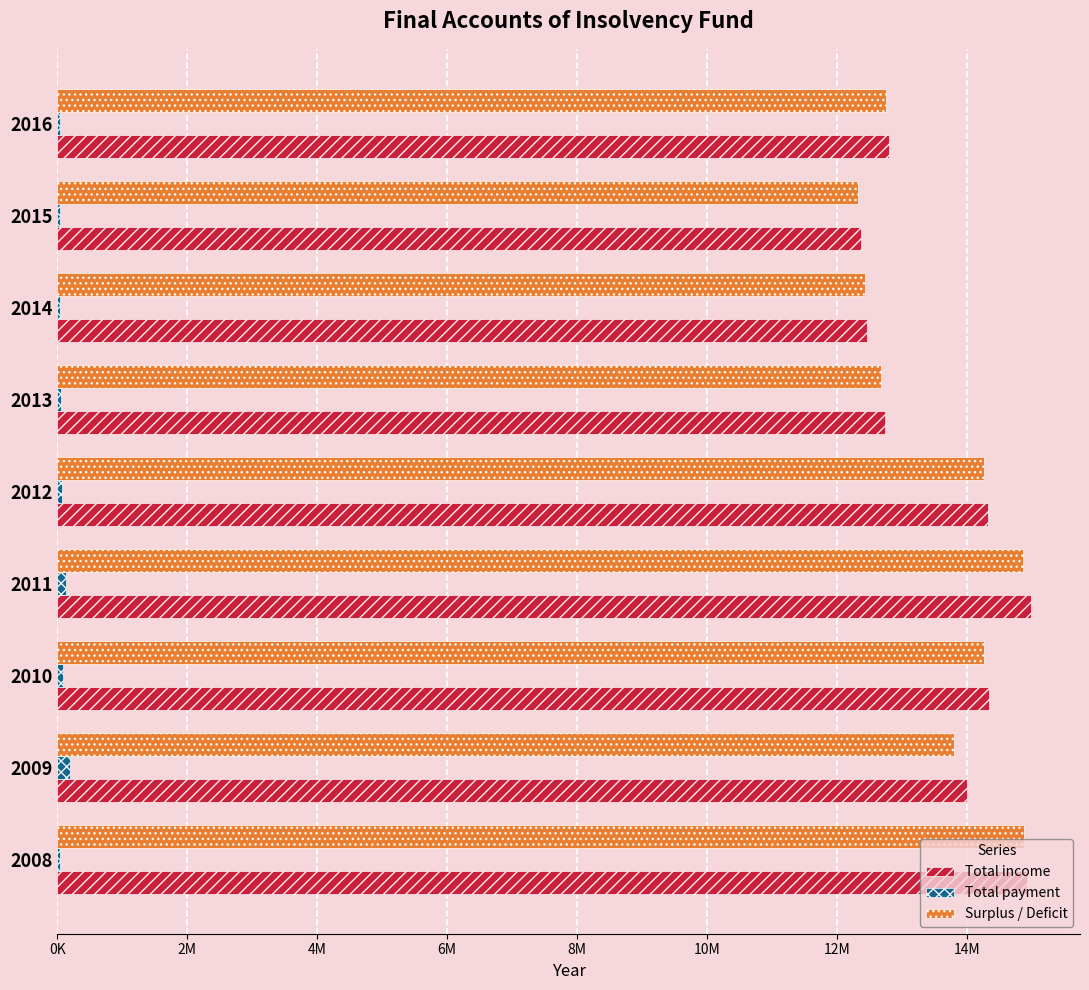

What is the sum of all Total payment values?

688801